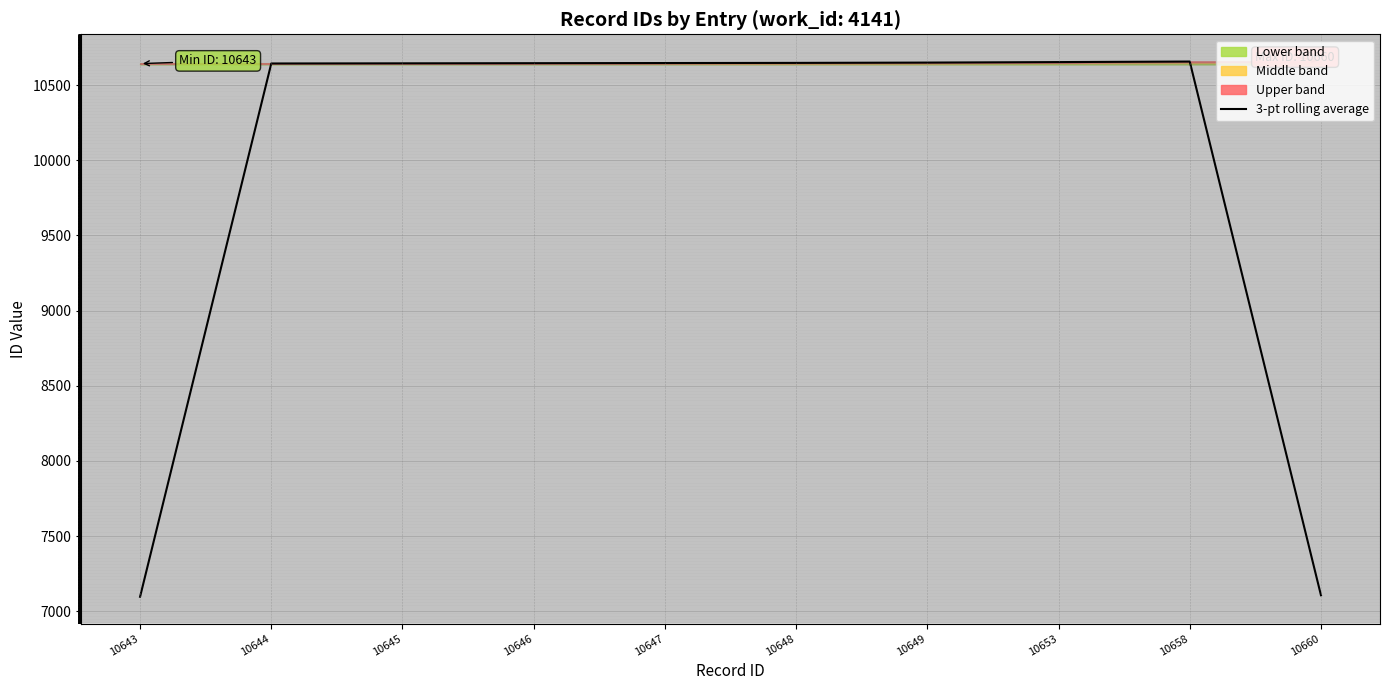

Which category has the lowest value across all series?

10643